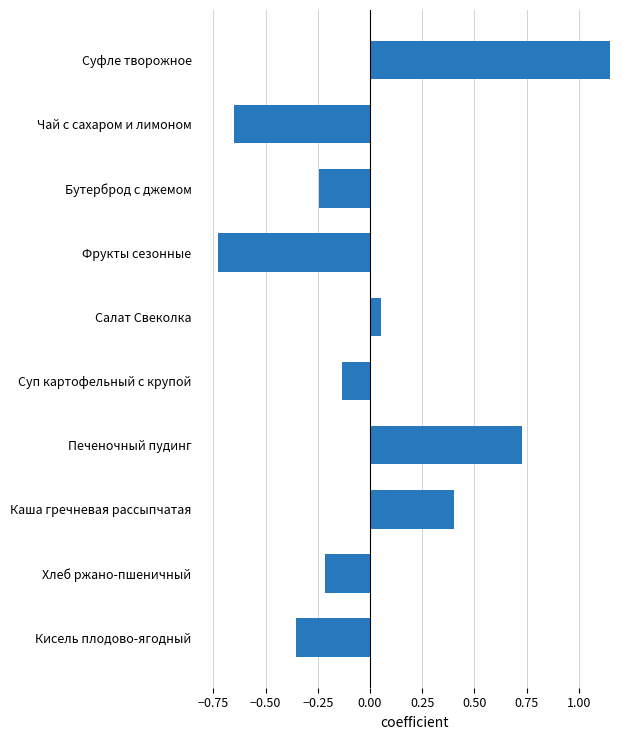

How many data points are less than 0?

6